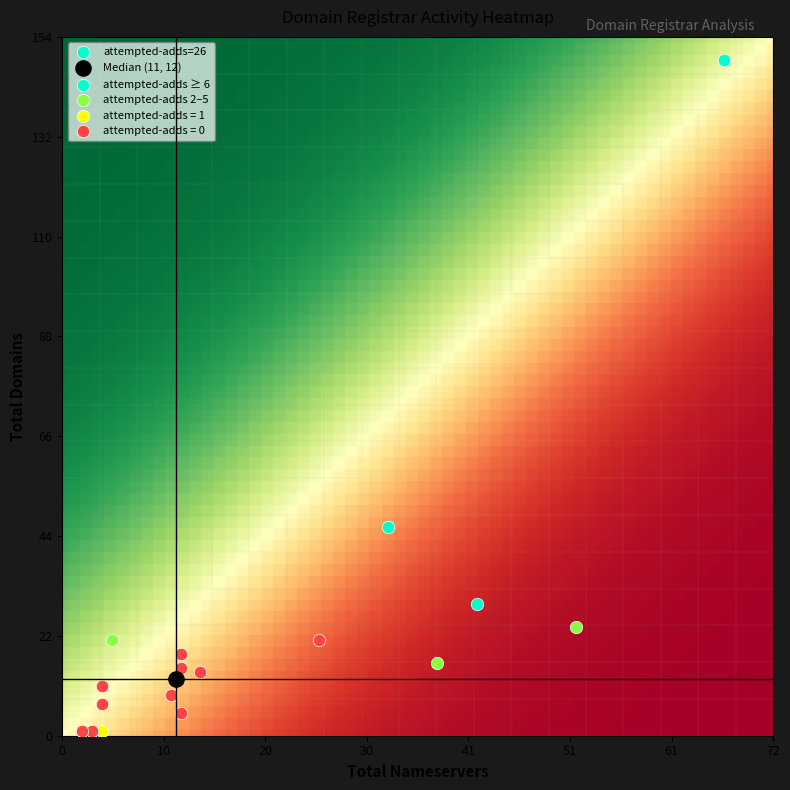

What is the spread (max minus min) of values at 9?

2